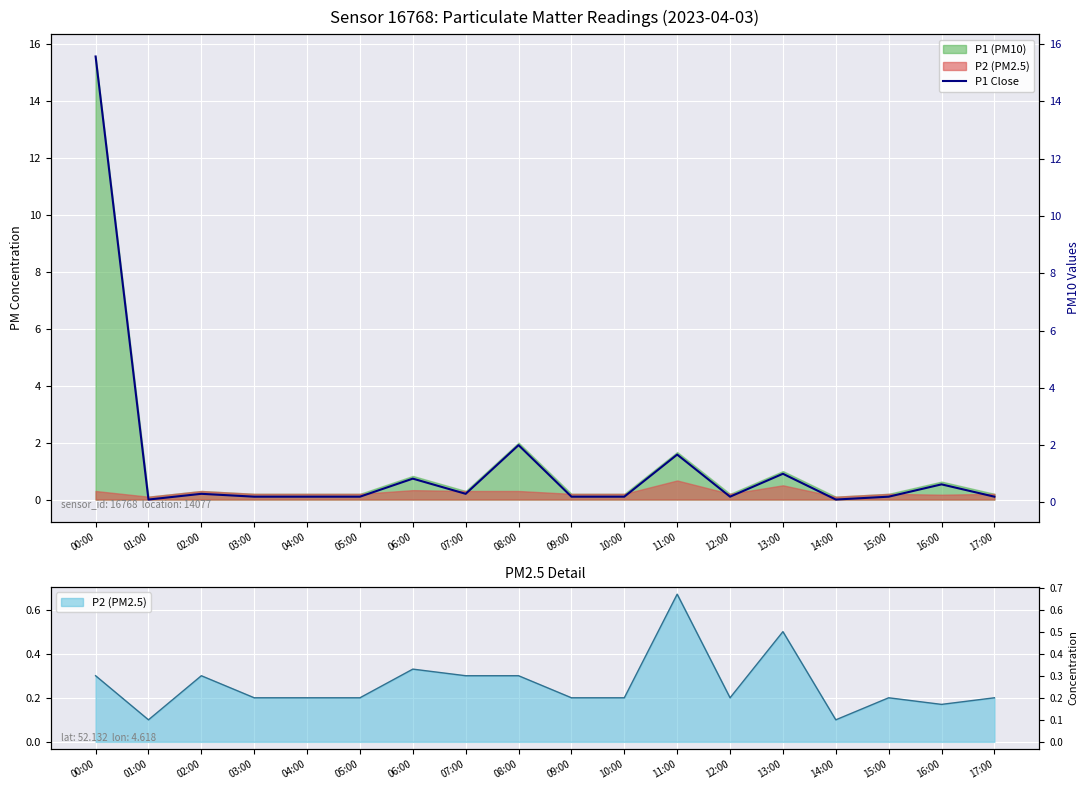

True or false: the data shows 0.3 at 15:00.

False